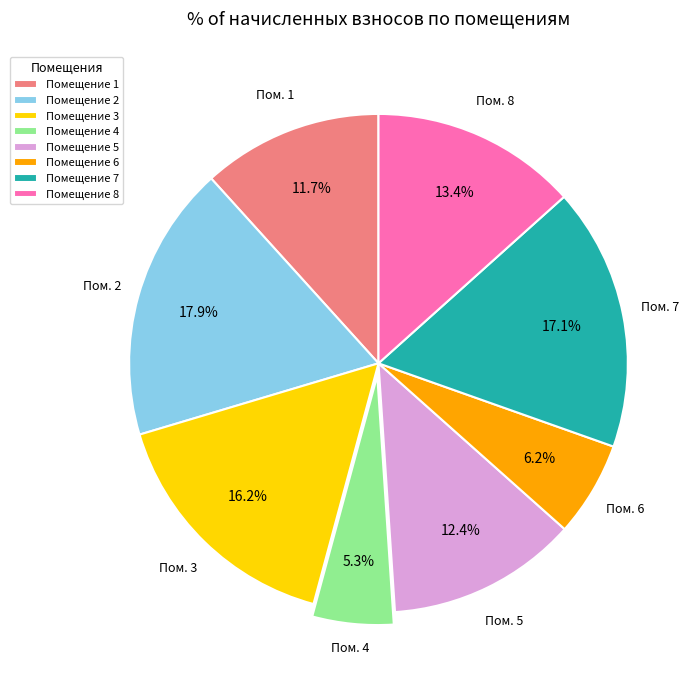

What portion of the pie excludes Помещение 8?

86.6%